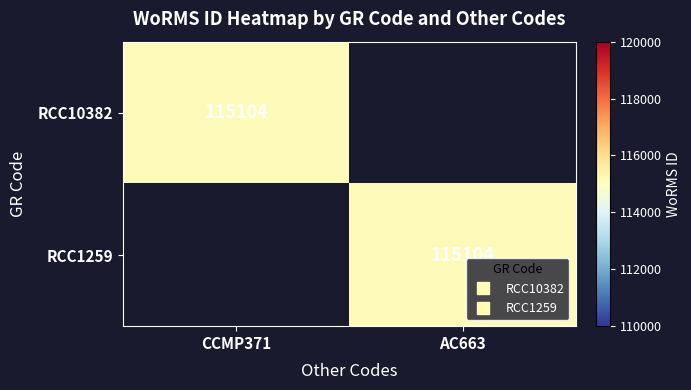

What is the greatest value displayed?

115104